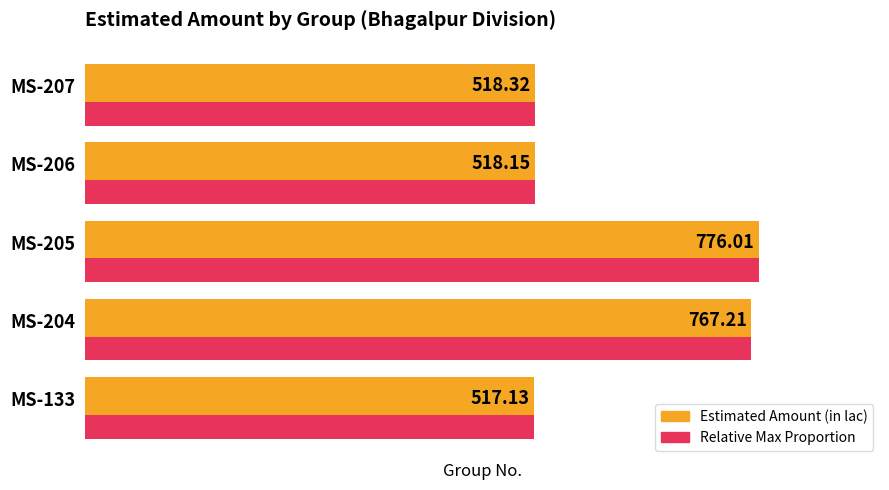

What is the minimum value shown in the chart?

517.1